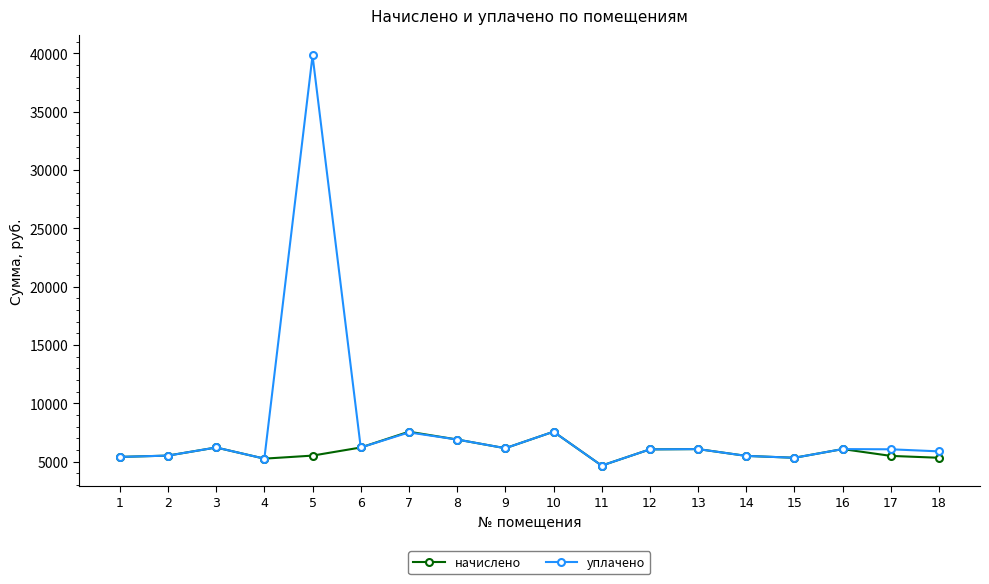

At which label does уплачено reach its minimum?

11